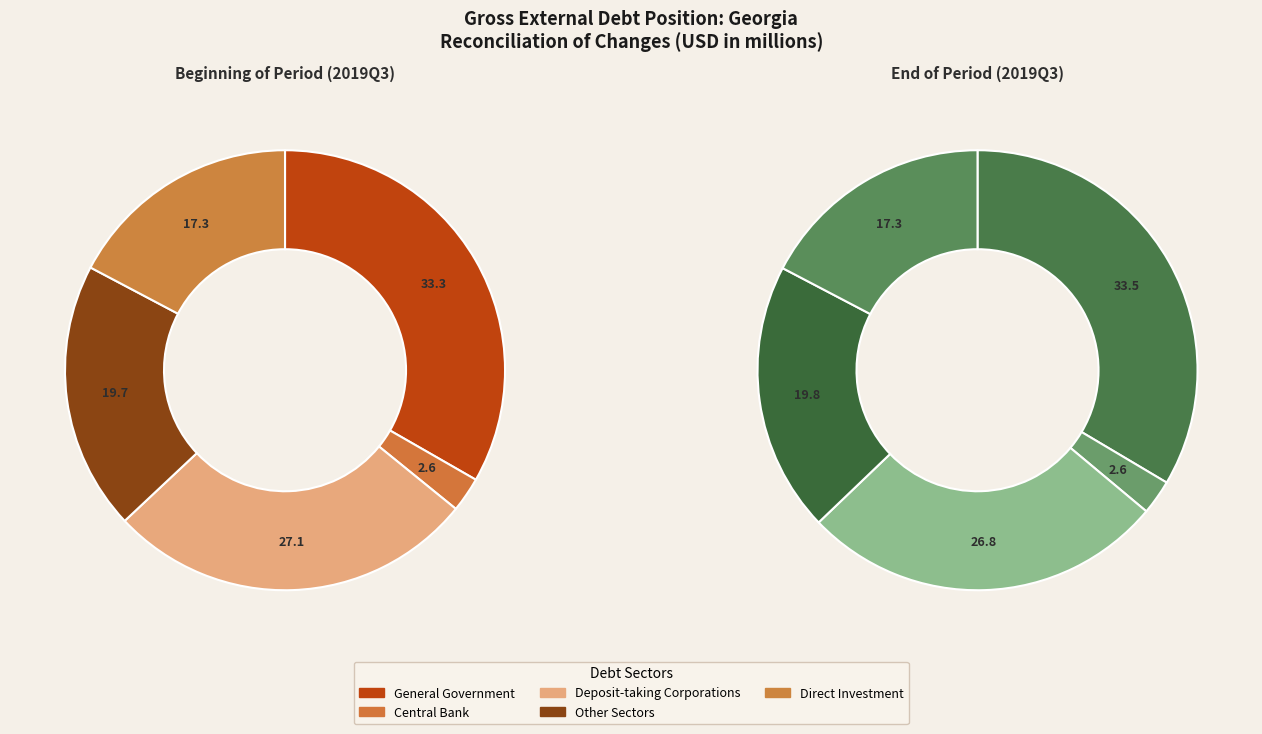

Count the number of slices in the pie.

5